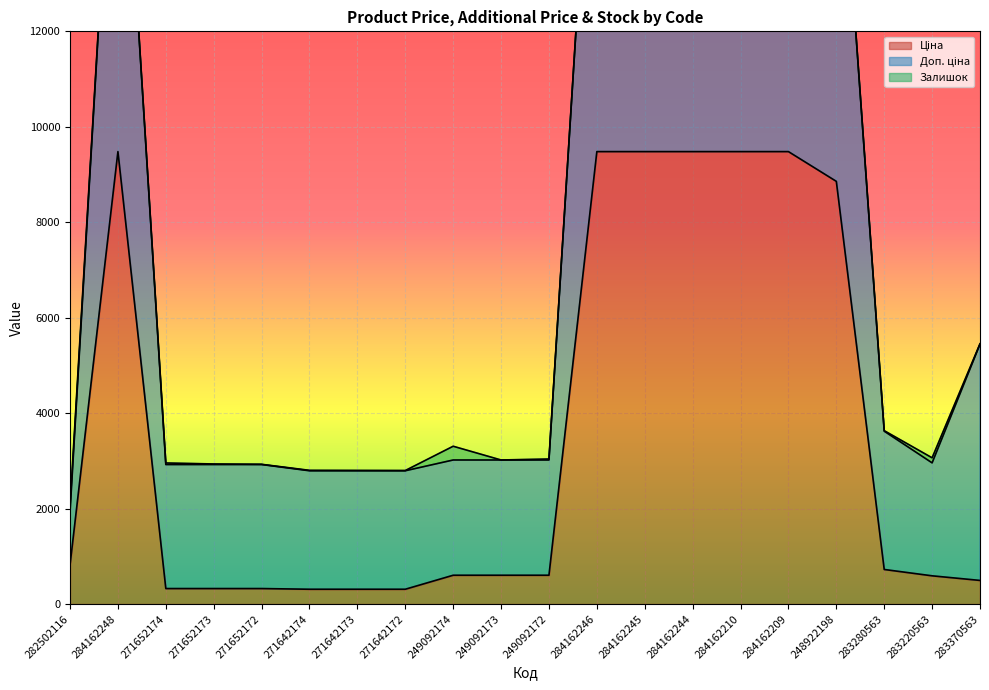

Between 284162246 and 284162210, which is larger?

284162246